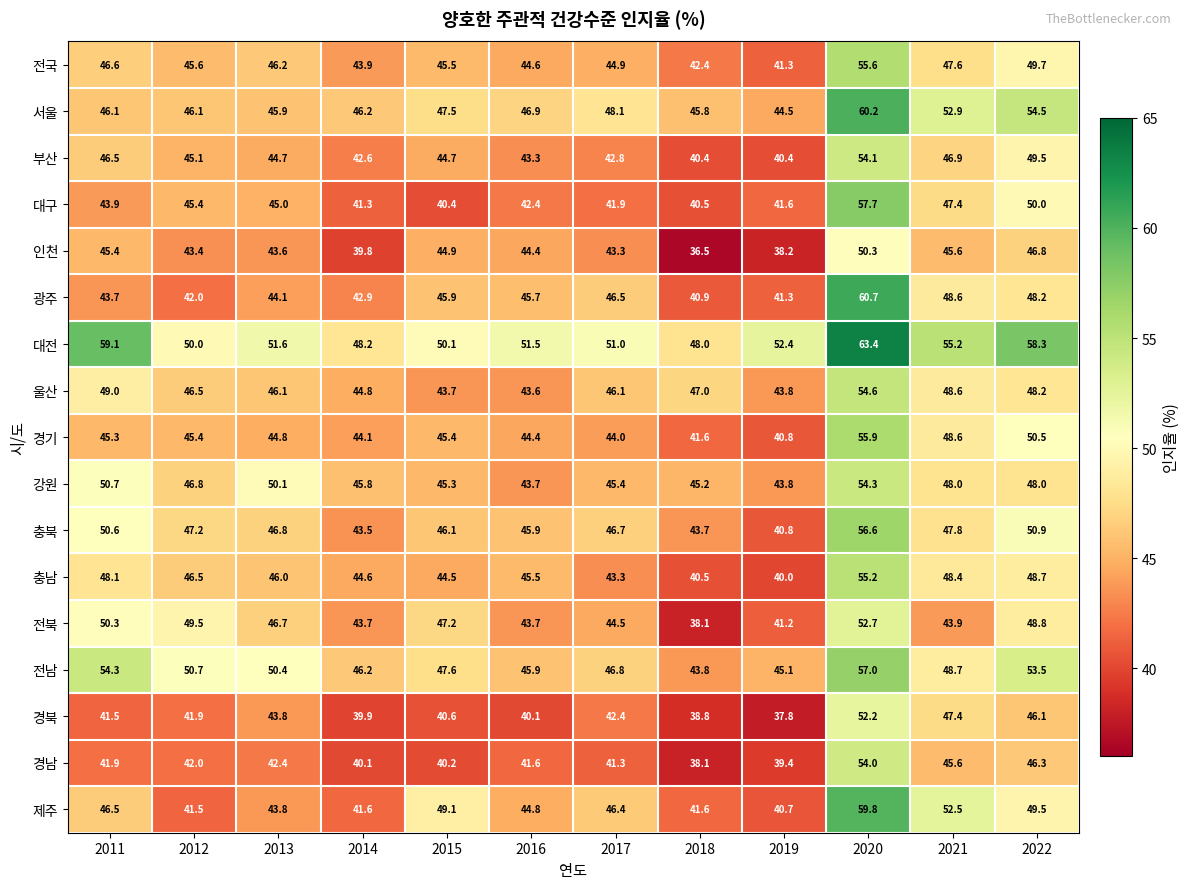

What is the average value of the 충남 series?

45.9